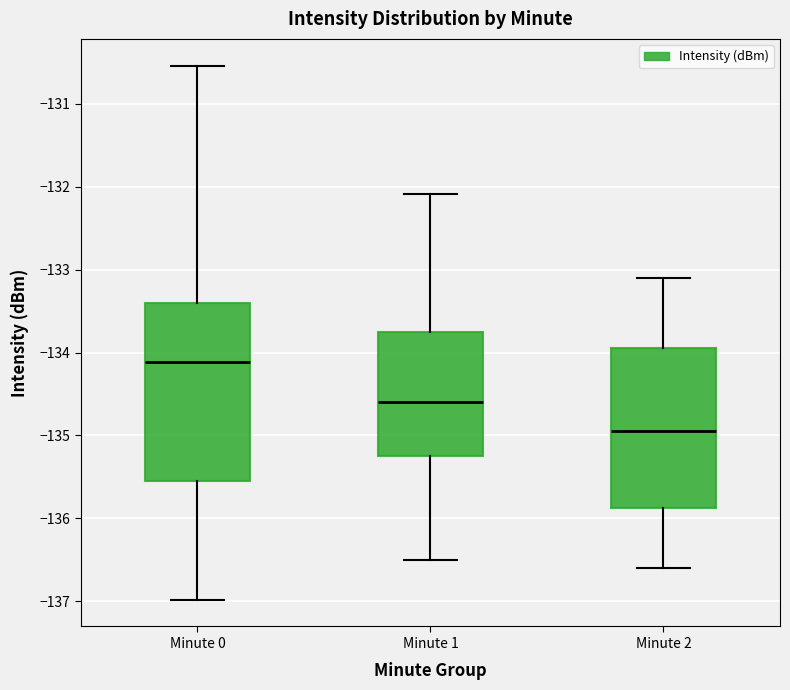

Comparing the boxes themselves (not the whiskers), which one is the tallest?

Minute 0